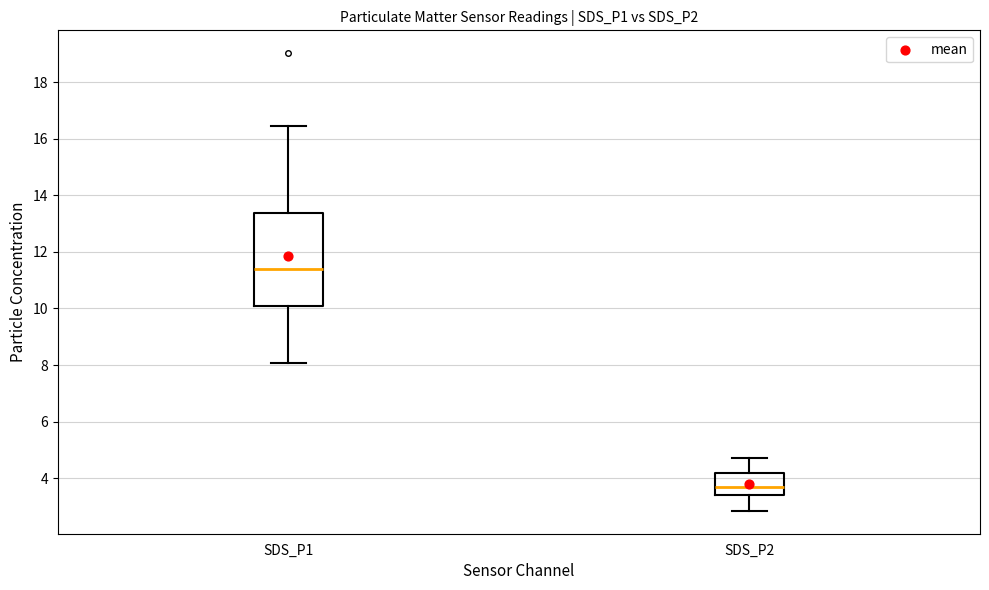

Reading left to right, read every box against the y-axis: the position of its median line, the range the box covers, and the ends of its whiskers. The values are not printed on the chart, so give them approximately, as read against the axis.

SDS_P1: median 11.4, box 10.0 to 13.4, whiskers 8.0 to 16.4
SDS_P2: median 3.8, box 3.4 to 4.2, whiskers 2.8 to 4.8